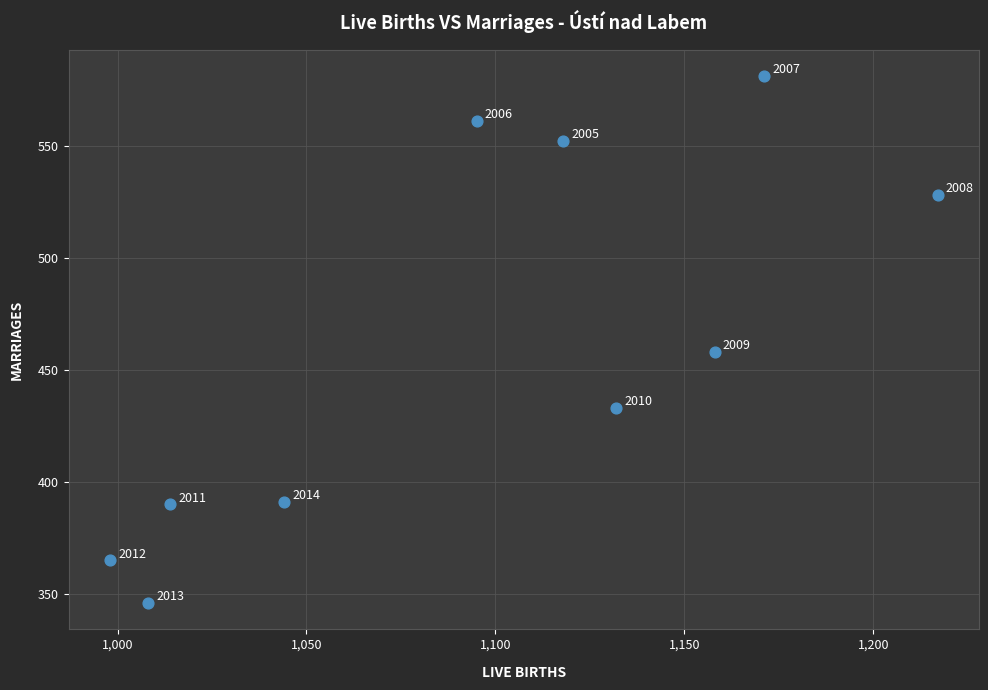

What Y value in the scatter plot is closest to 463?

458